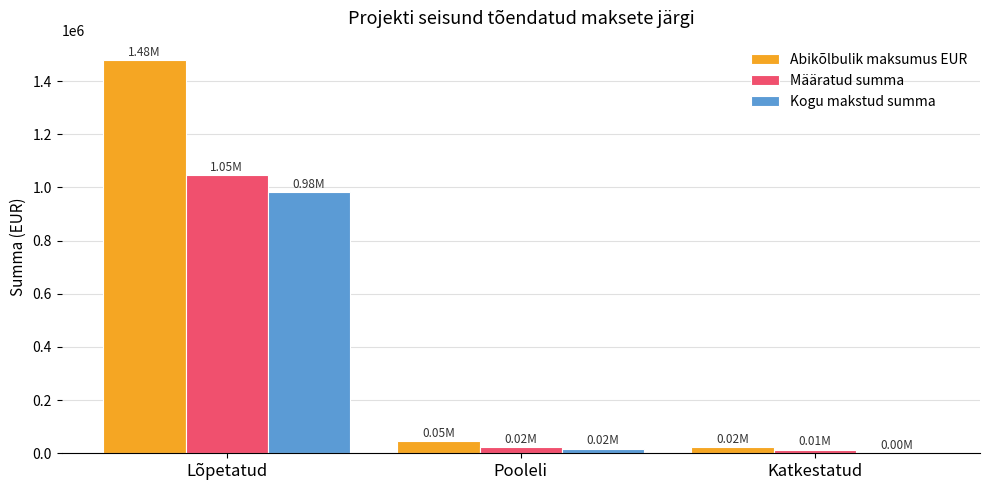

What is the sum of all Kogu makstud summa values?

1000486.5